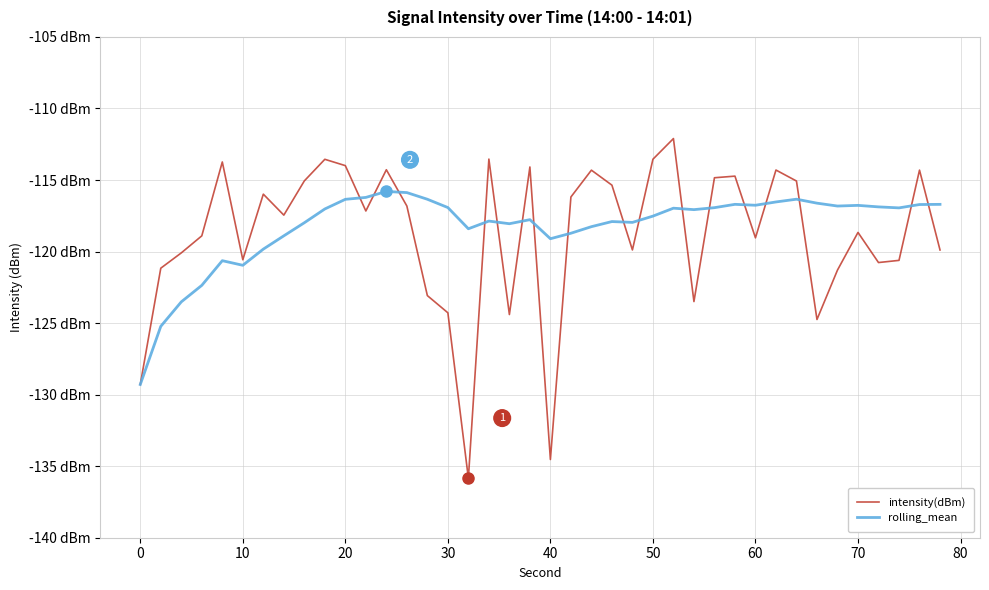

List the series in order of their peak value, highest first.

intensity(dBm), rolling_mean